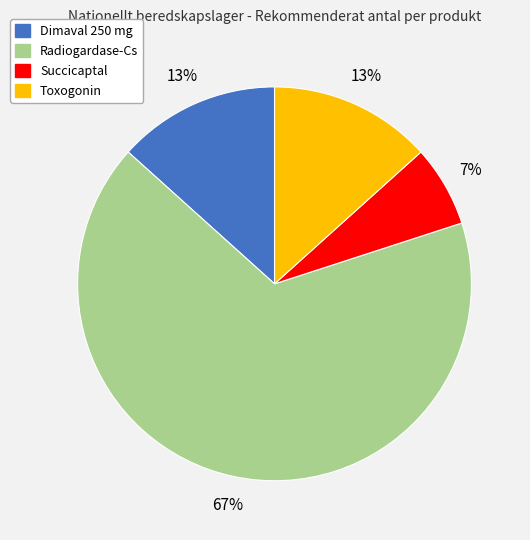

Is there any slice that represents more than half of the pie?

Yes